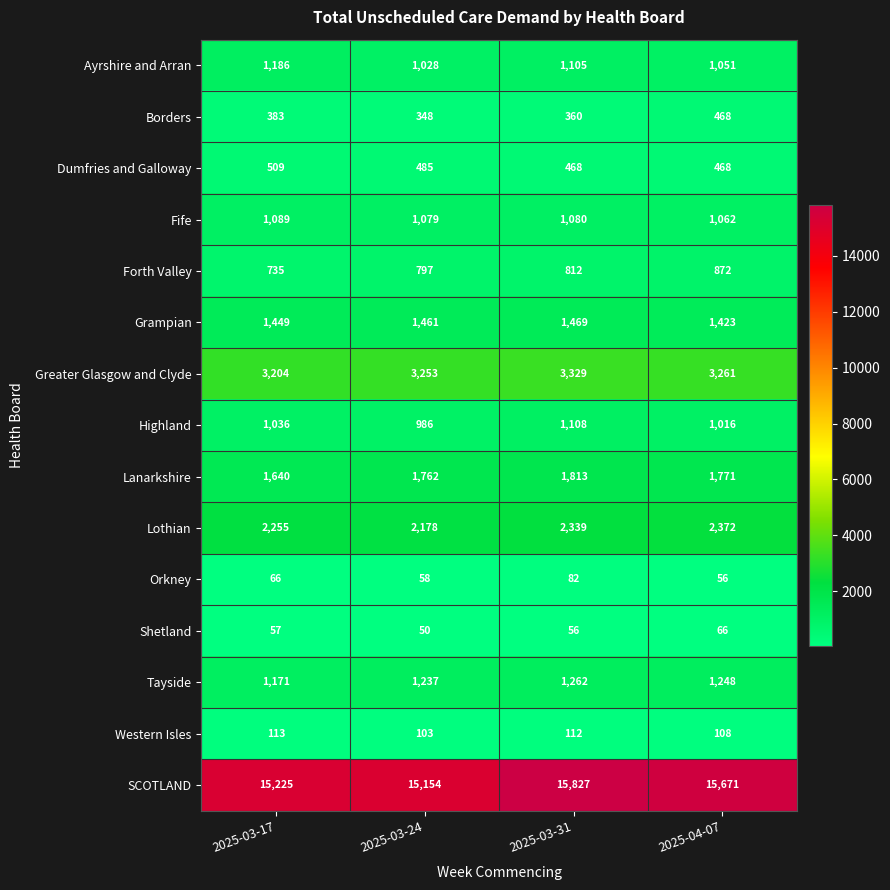

What is the sum of all Ayrshire and Arran values?

4370